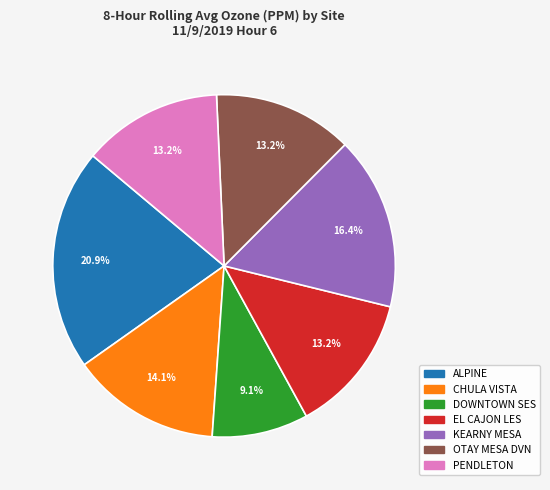

What percentage is the DOWNTOWN SES slice, to the nearest percent?

9%